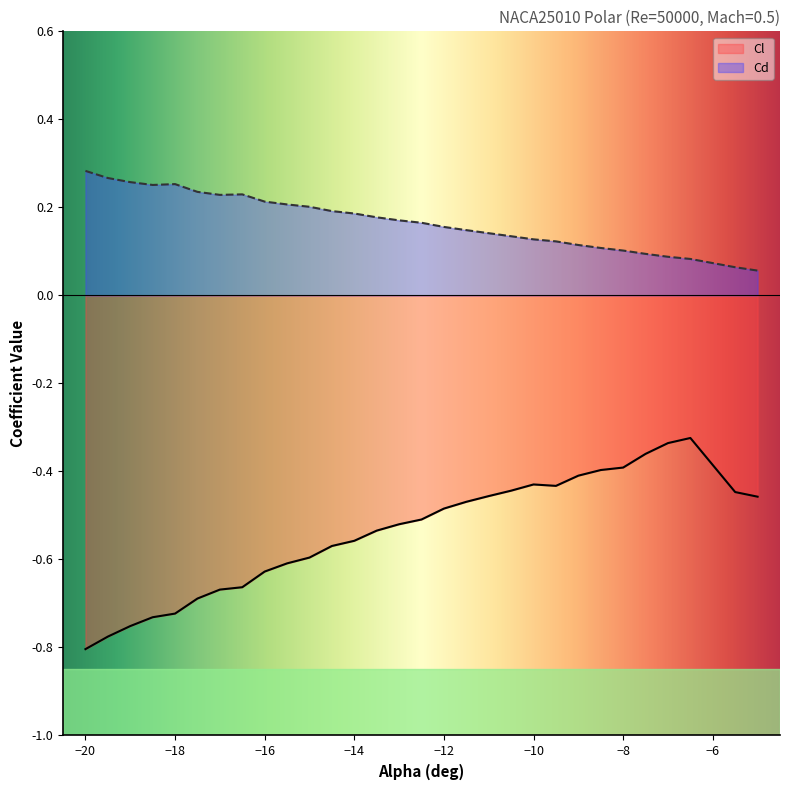

Reading right to left, extract all data points from this chart.

Cl: -5=-0.5	-5.5=-0.4	-6.5=-0.3	-7=-0.3	-7.5=-0.4	-8=-0.4	-8.5=-0.4	-9=-0.4	-9.5=-0.4	-10=-0.4	-10.5=-0.4	-11=-0.5	-11.5=-0.5	-12=-0.5	-12.5=-0.5	-13=-0.5	-13.5=-0.5	-14=-0.6	-14.5=-0.6	-15=-0.6	-15.5=-0.6	-16=-0.6	-16.5=-0.7	-17=-0.7	-17.5=-0.7	-18=-0.7	-18.5=-0.7	-19=-0.8	-19.5=-0.8	-20=-0.8
Cd: -5=0.1	-5.5=0.1	-6.5=0.1	-7=0.1	-7.5=0.1	-8=0.1	-8.5=0.1	-9=0.1	-9.5=0.1	-10=0.1	-10.5=0.1	-11=0.1	-11.5=0.1	-12=0.2	-12.5=0.2	-13=0.2	-13.5=0.2	-14=0.2	-14.5=0.2	-15=0.2	-15.5=0.2	-16=0.2	-16.5=0.2	-17=0.2	-17.5=0.2	-18=0.3	-18.5=0.3	-19=0.3	-19.5=0.3	-20=0.3